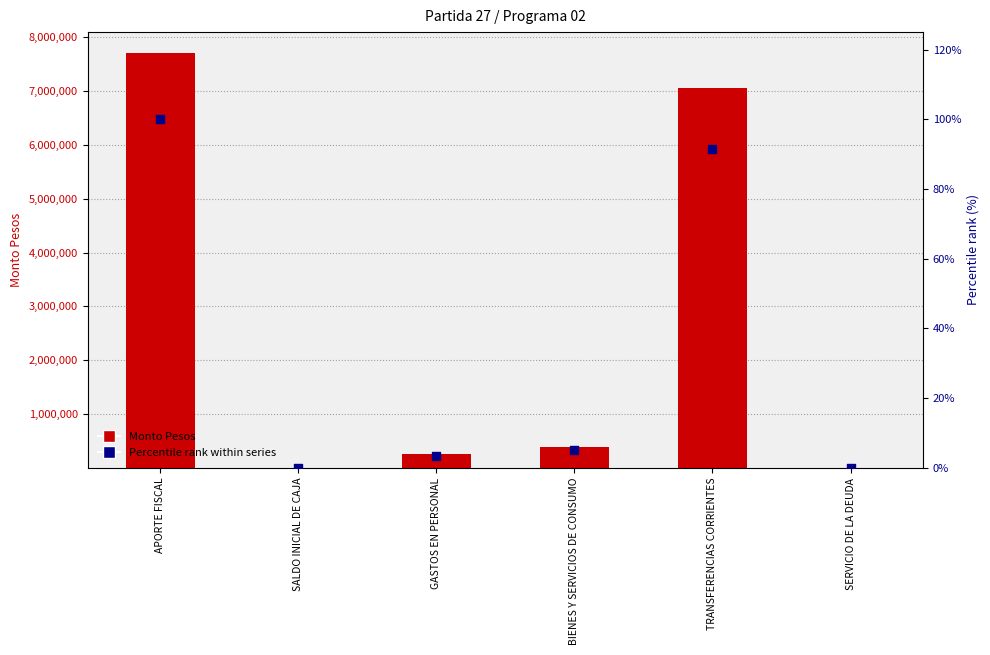

Is the value of Percentile rank at TRANSFERENCIAS CORRIENTES greater than the value of Monto Pesos at APORTE FISCAL?

No